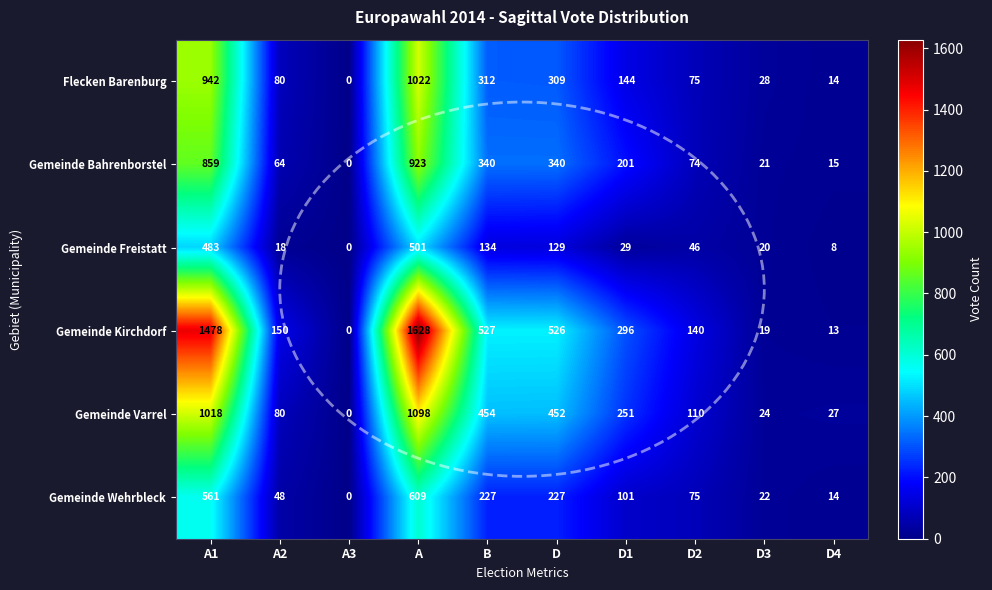

Rank the series by their maximum value, from highest to lowest.

Gemeinde Kirchdorf, Gemeinde Varrel, Flecken Barenburg, Gemeinde Bahrenborstel, Gemeinde Wehrbleck, Gemeinde Freistatt